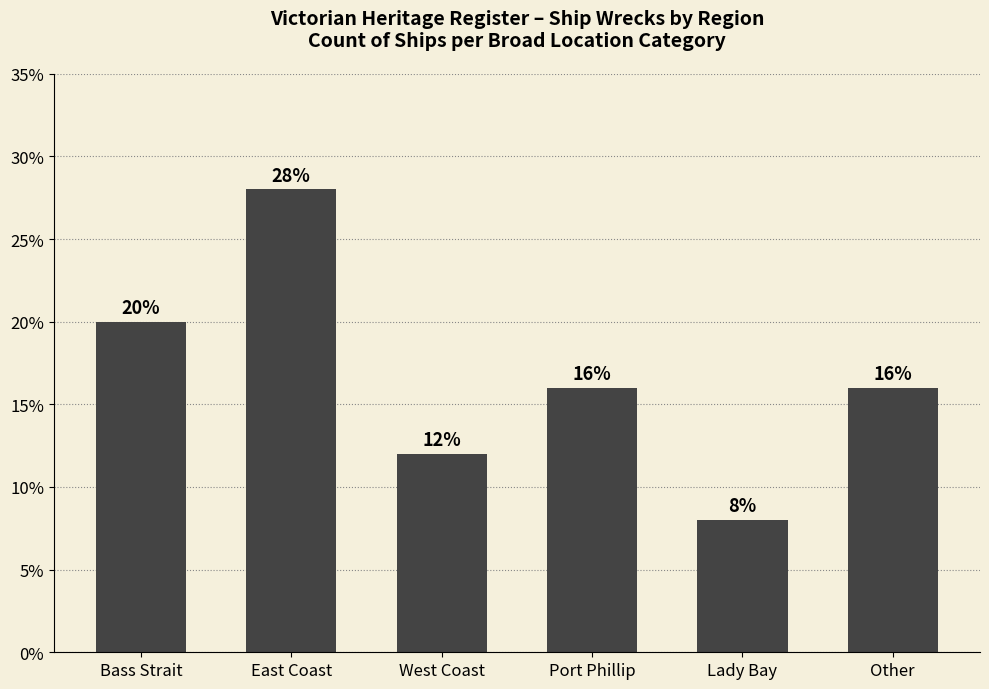

Which category has the highest value across all series?

East Coast